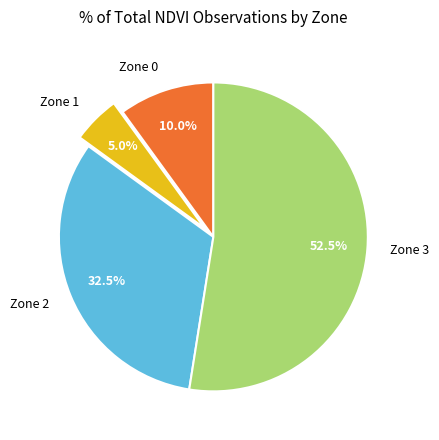

Is it true that Zone 1 is 31% of the pie?

False